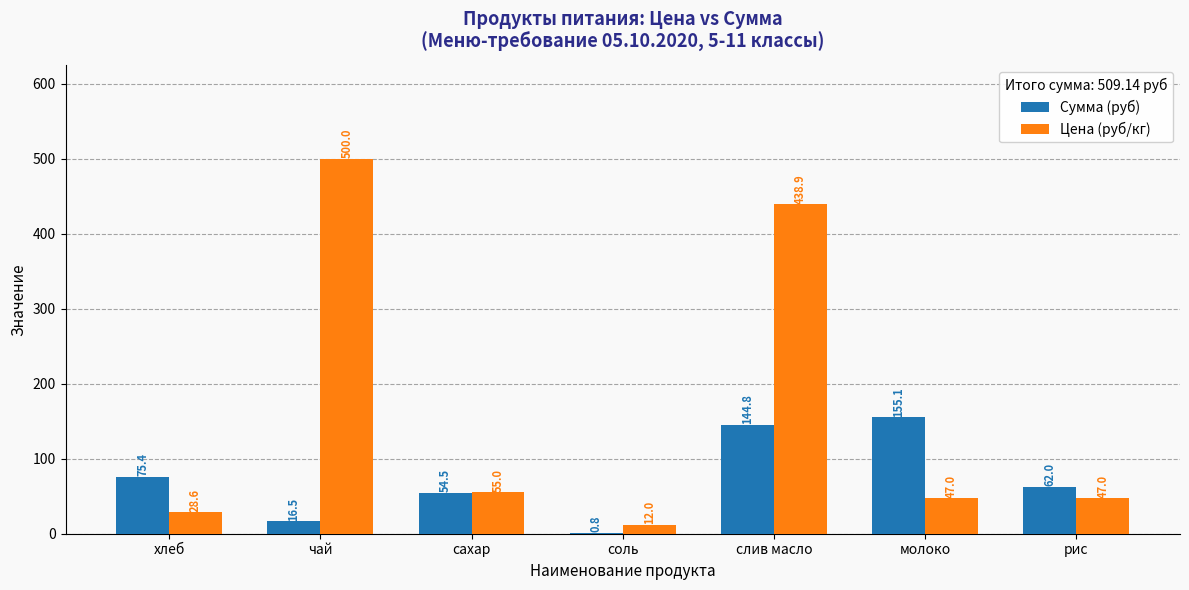

How many groups of bars are there?

7